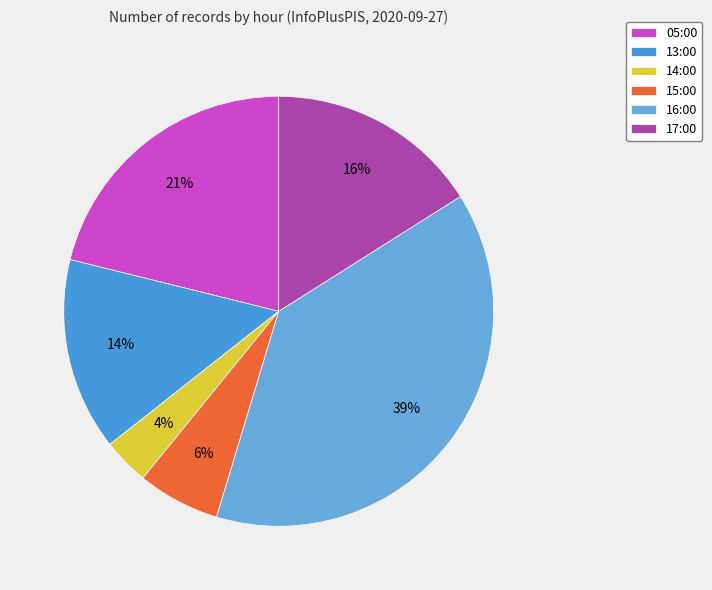

How many slices are in this pie chart?

6